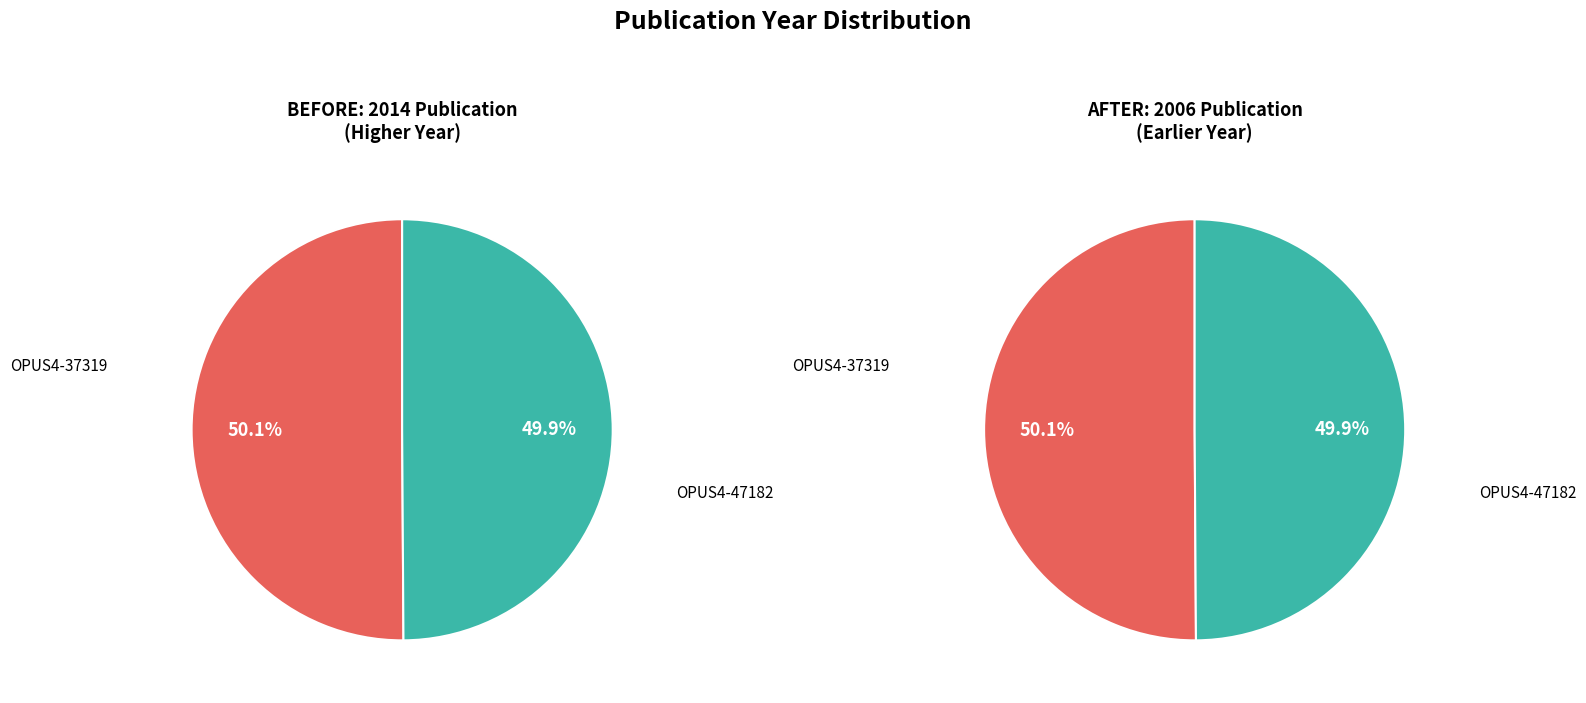

True or false: OPUS4-47182 accounts for 50% of the total.

True